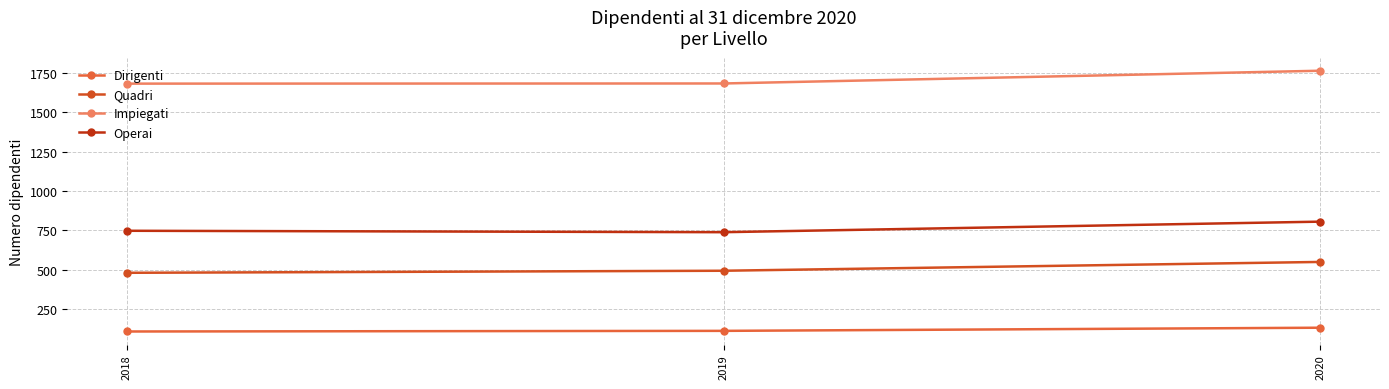

Is the value of Quadri at 2018 greater than the value of Operai at 2018?

No